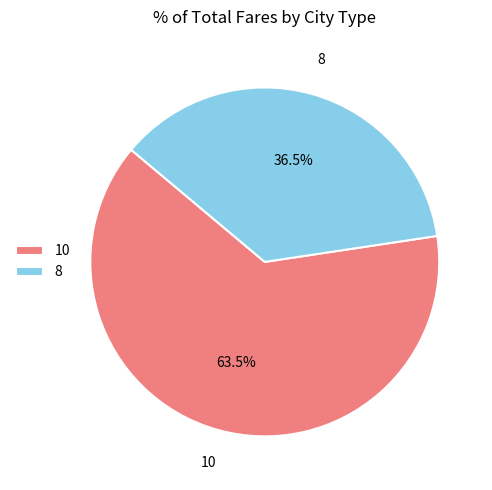

Which slice is the smallest?

8